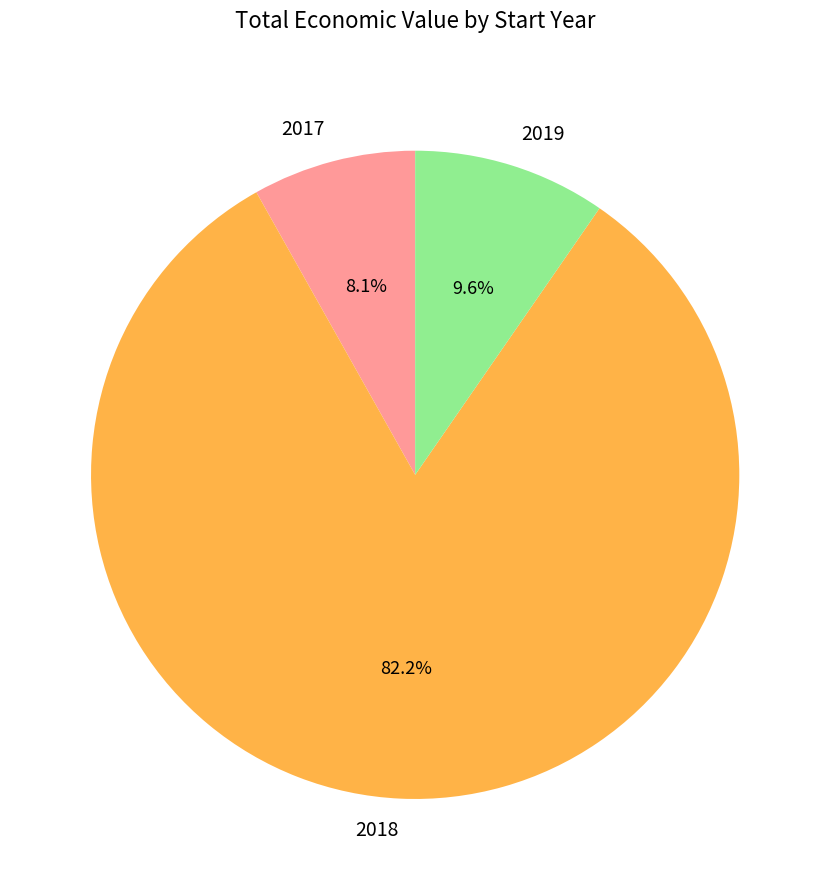

Is the sum of 2019 and 2018 greater than half?

Yes